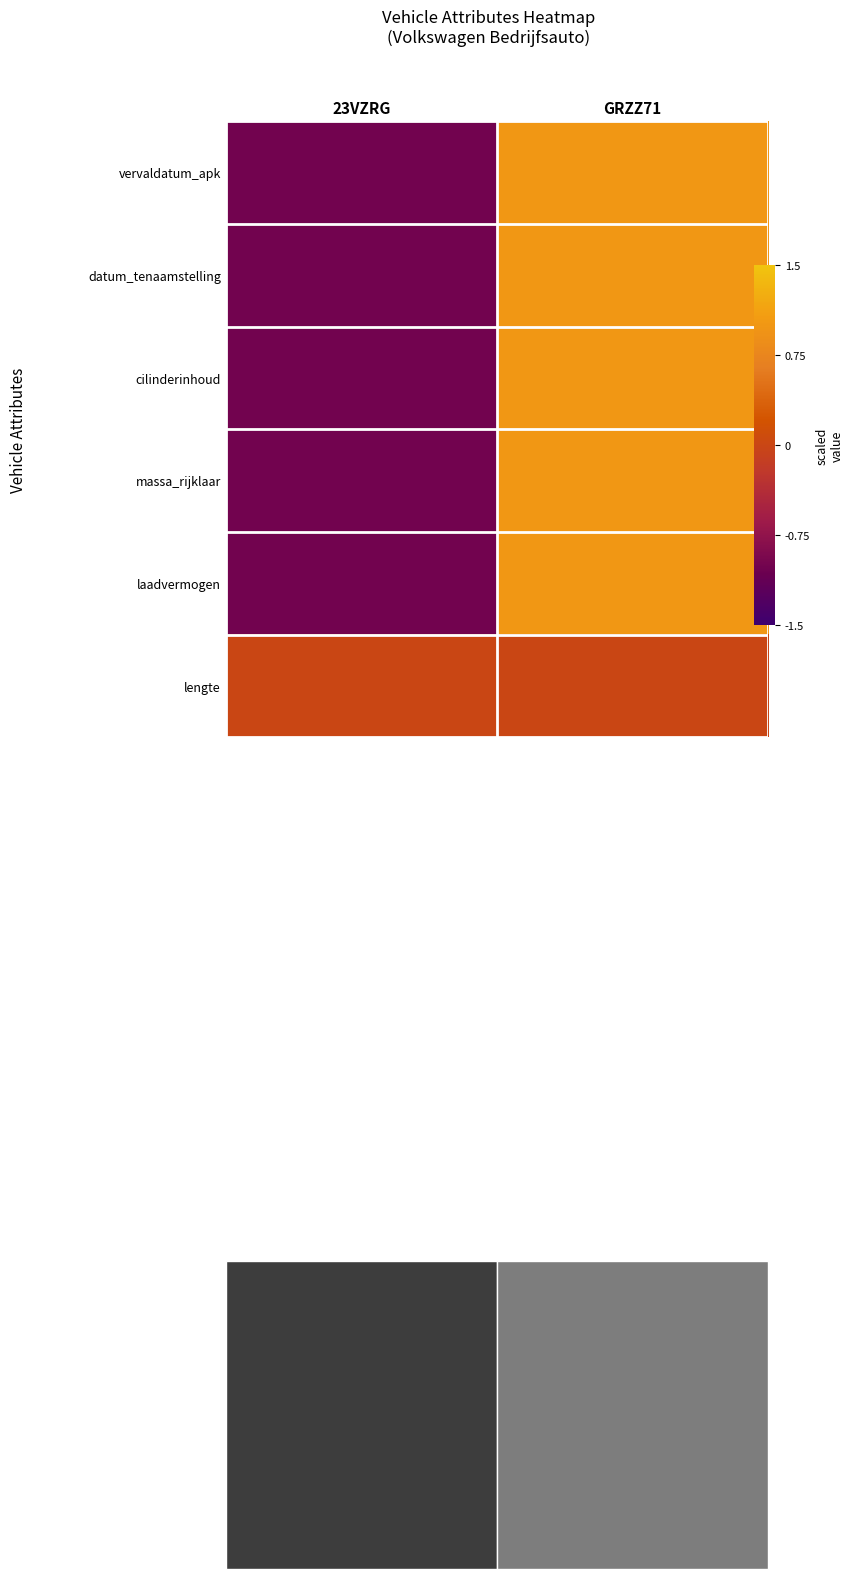

At which category is the sum across all series the highest?

GRZZ71